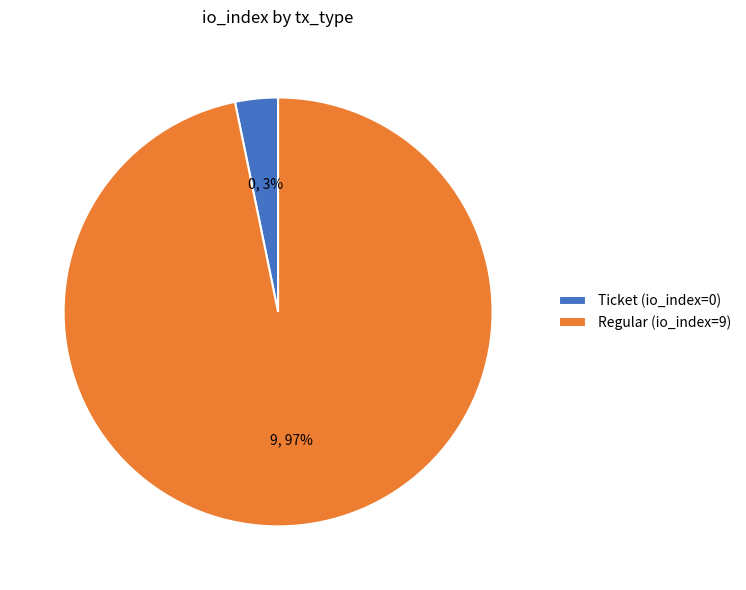

Which category accounts for the majority?

Regular (io_index=9)